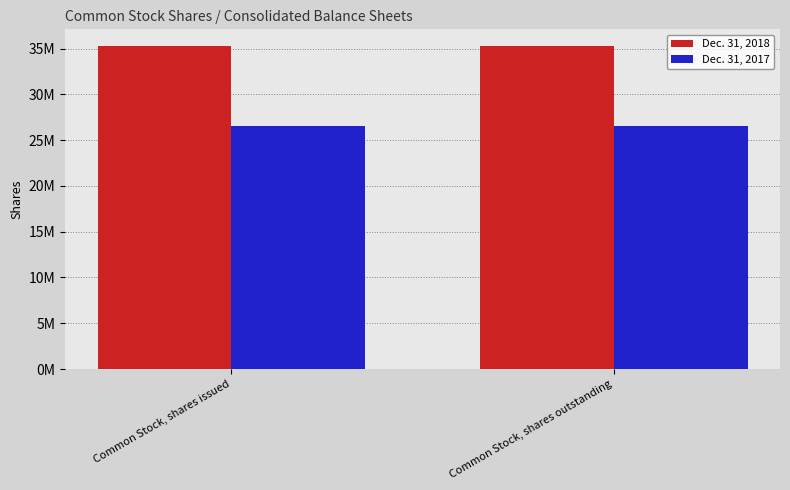

Does the chart contain stacked bars?

No